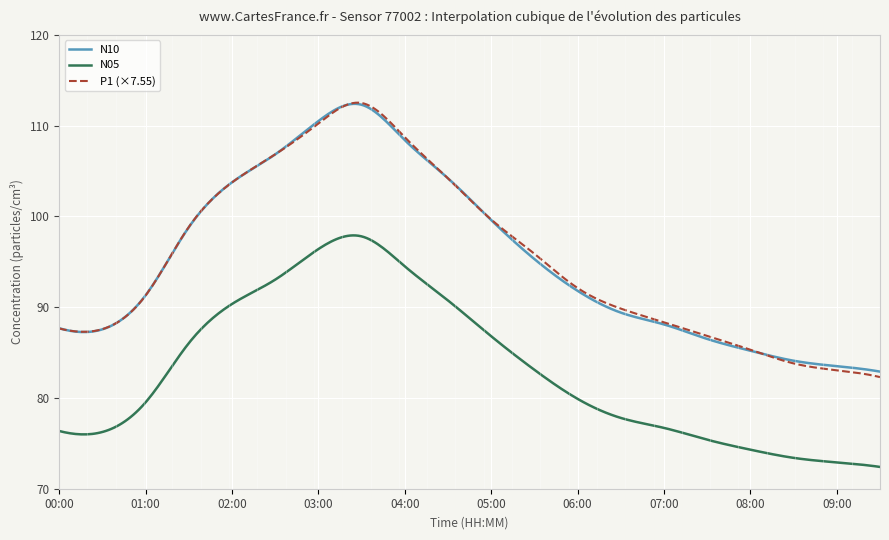

Which series has the largest range (max minus min)?

P1 (×7.55)